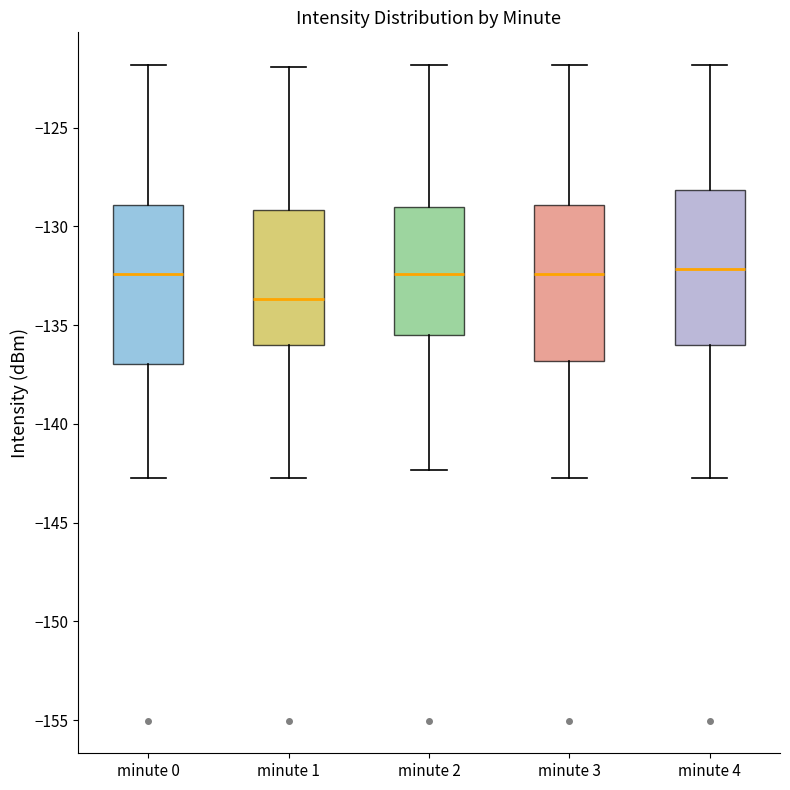

Reading left to right, read every box against the y-axis: the position of its median line, the range the box covers, and the ends of its whiskers. The values are not printed on the chart, so give them approximately, as read against the axis.

minute 0: median -132.5, box -137.0 to -129.0, whiskers -142.5 to -122.0
minute 1: median -133.5, box -136.0 to -129.0, whiskers -142.5 to -122.0
minute 2: median -132.5, box -135.5 to -129.0, whiskers -142.5 to -122.0
minute 3: median -132.5, box -137.0 to -129.0, whiskers -142.5 to -122.0
minute 4: median -132.0, box -136.0 to -128.0, whiskers -142.5 to -122.0